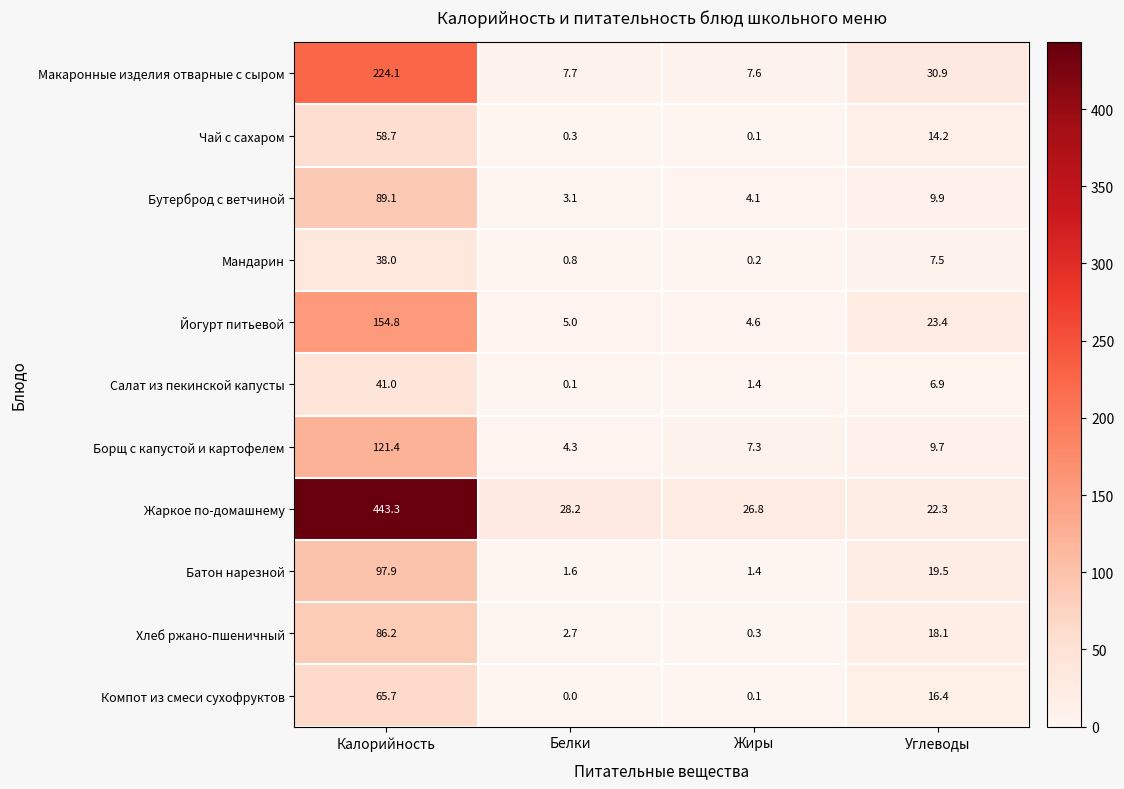

What is the total value across all series at Калорийность?

1420.2